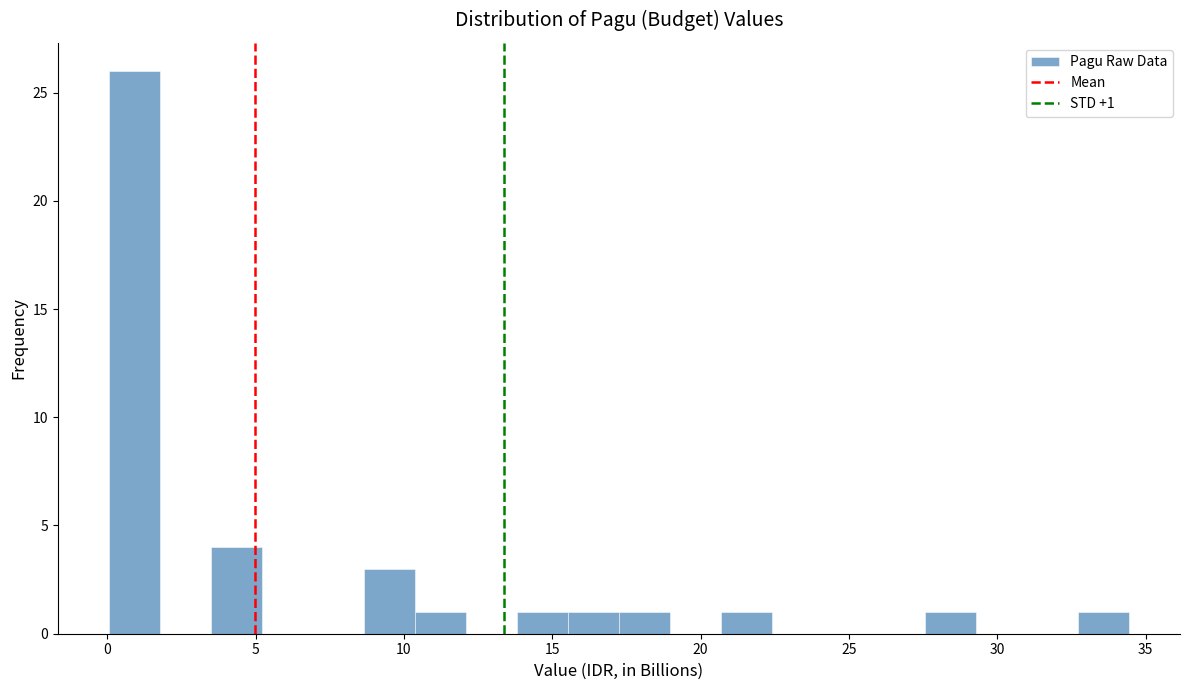

Around what value on the x-axis is the tallest bar? Give the approximate position of its centre, as read against the axis.

1.0